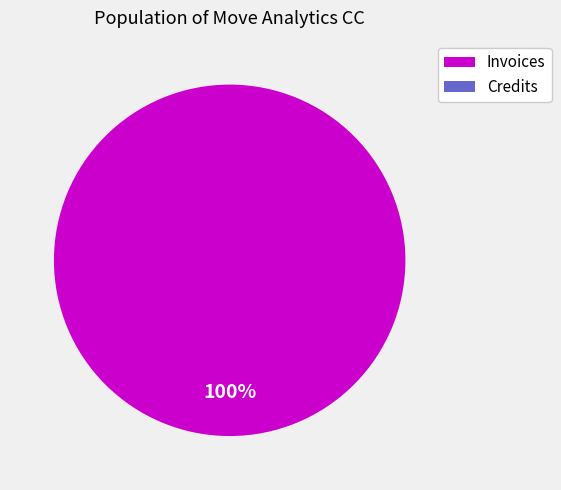

Is there any slice that represents more than half of the pie?

Yes